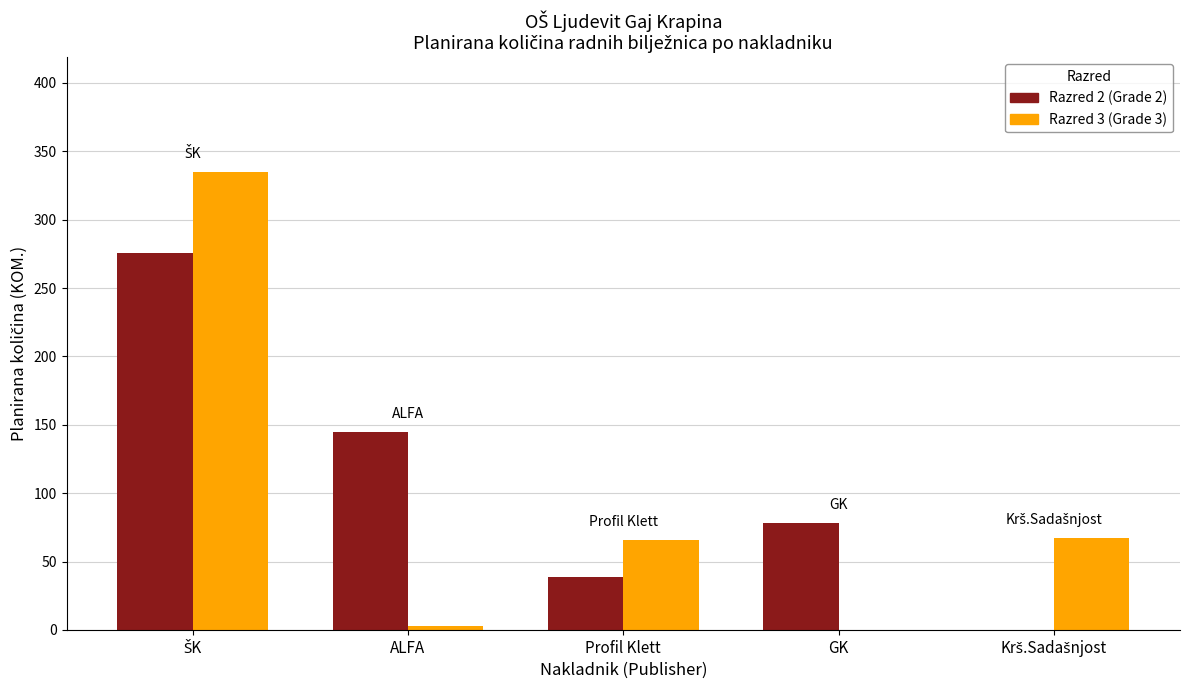

True or false: Razred 3 (Grade 3) has a value of 66 at Profil Klett.

True